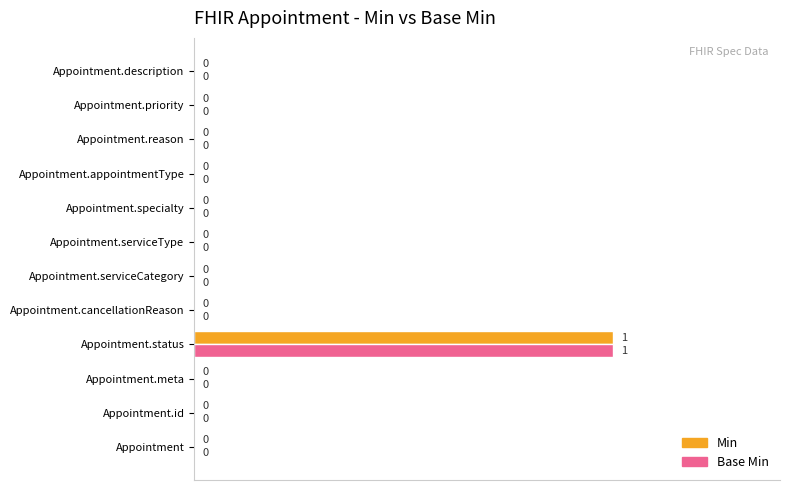

Is it true that Min equals 0 at Appointment.description?

True